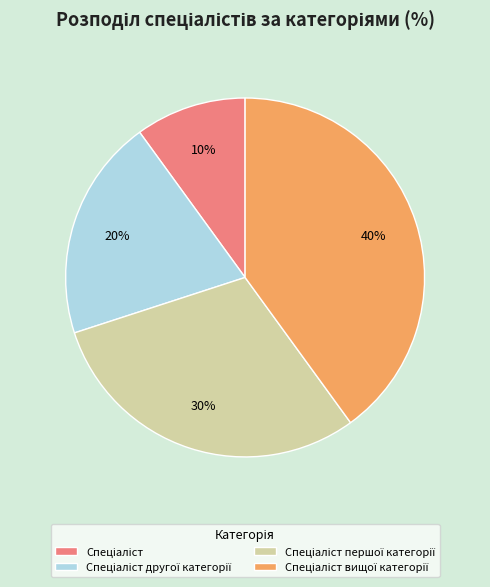

To the nearest percent, what is the average slice percentage?

25%